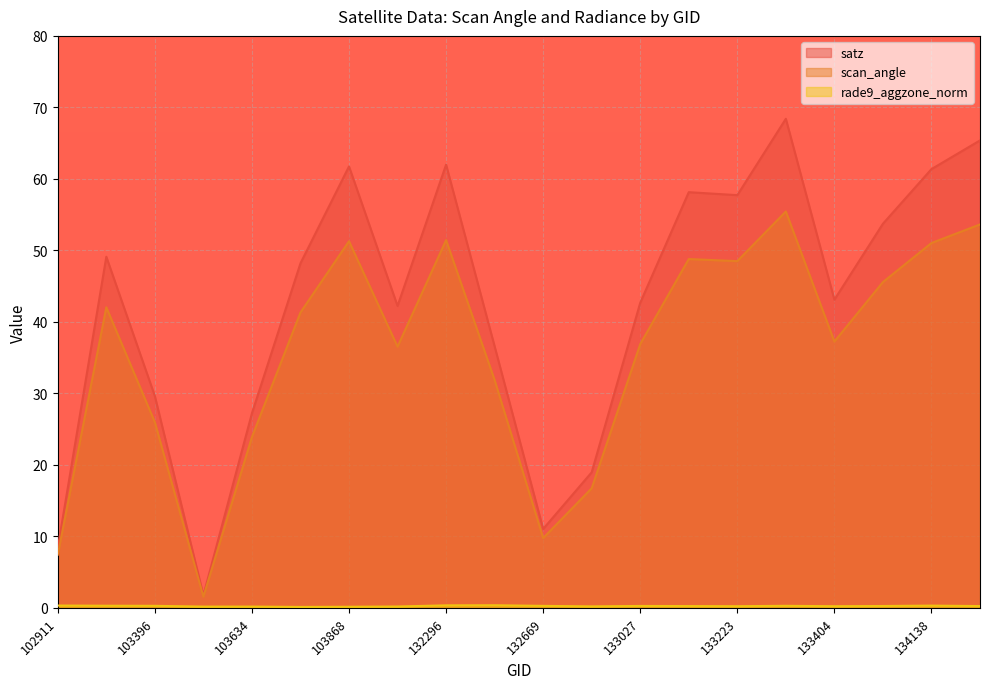

True or false: satz and rade9_aggzone_norm intersect in this chart.

False